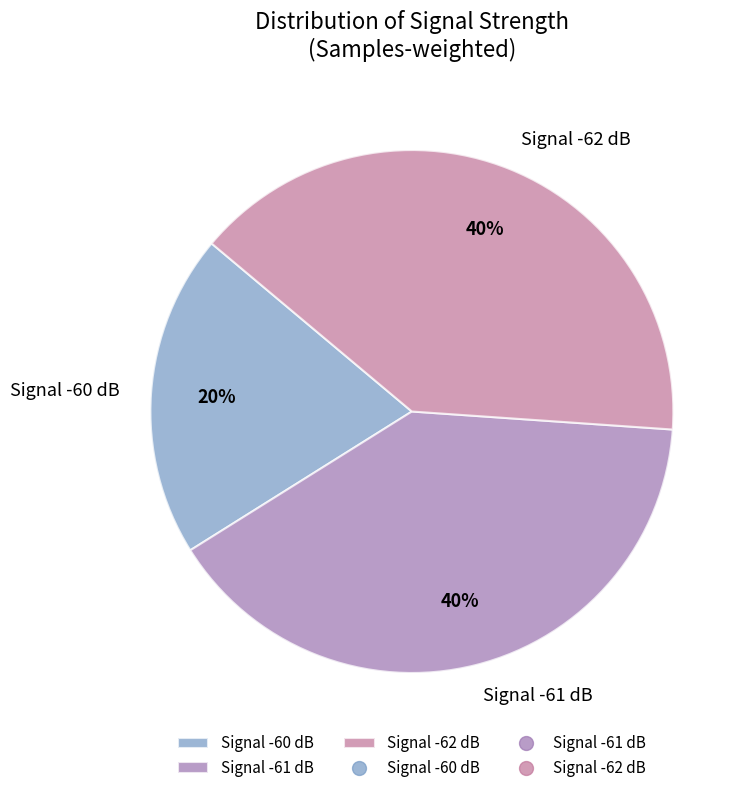

Combined, do Signal -62 dB and Signal -60 dB account for over 50%?

Yes